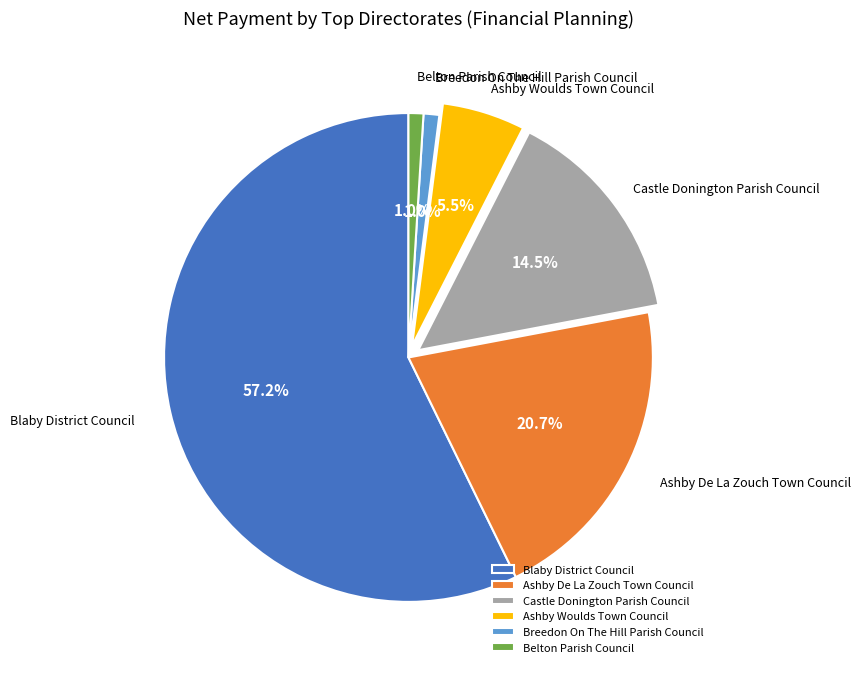

To the nearest percent, what is the difference between the largest and smallest slice percentages?

56%